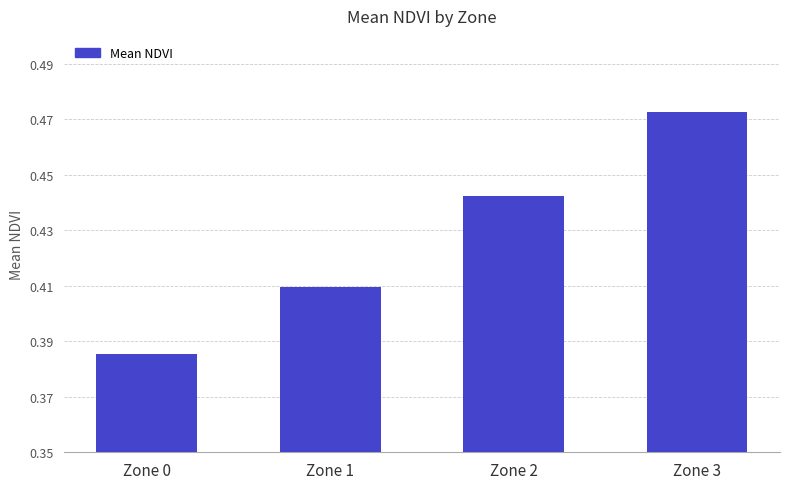

List the labels in order of value, largest first.

Zone 3, Zone 2, Zone 1, Zone 0